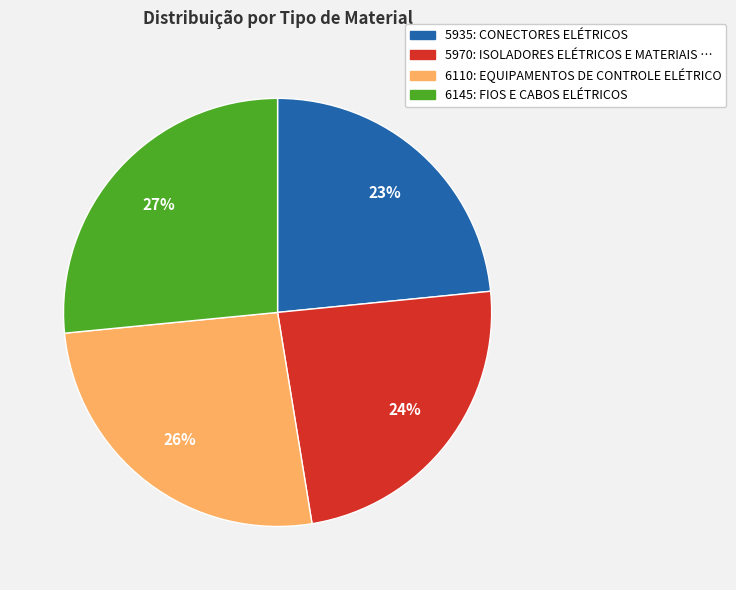

To the nearest percent, what portion does 6145: FIOS E CABOS ELÉTRICOS represent?

27%